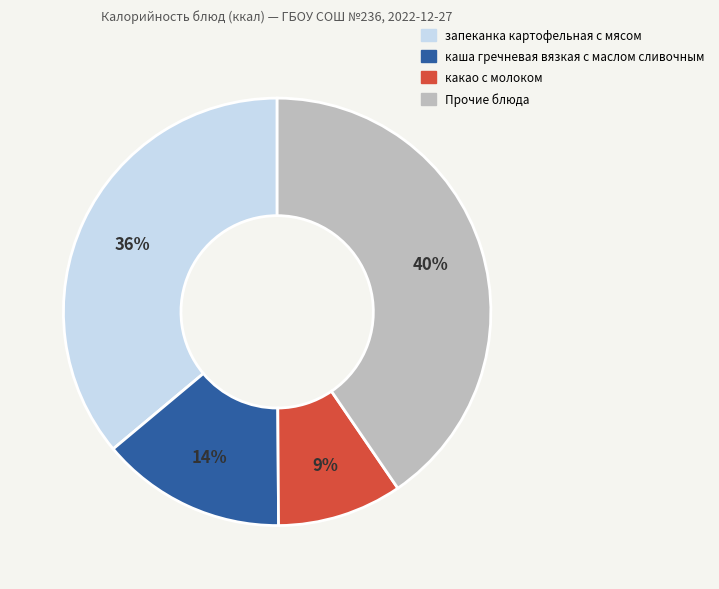

Is there any slice that represents more than half of the pie?

No